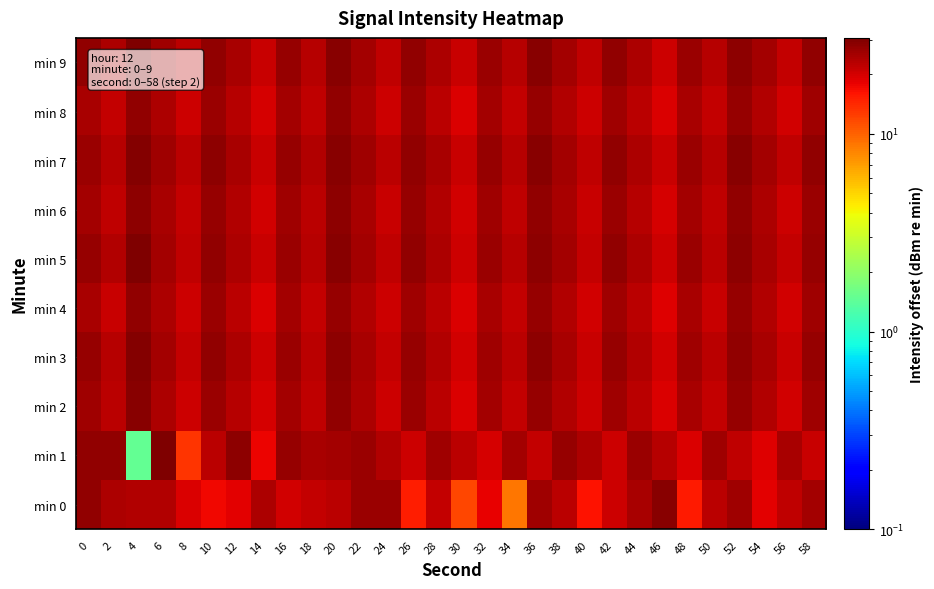

At which label does min 0 reach its peak?

46